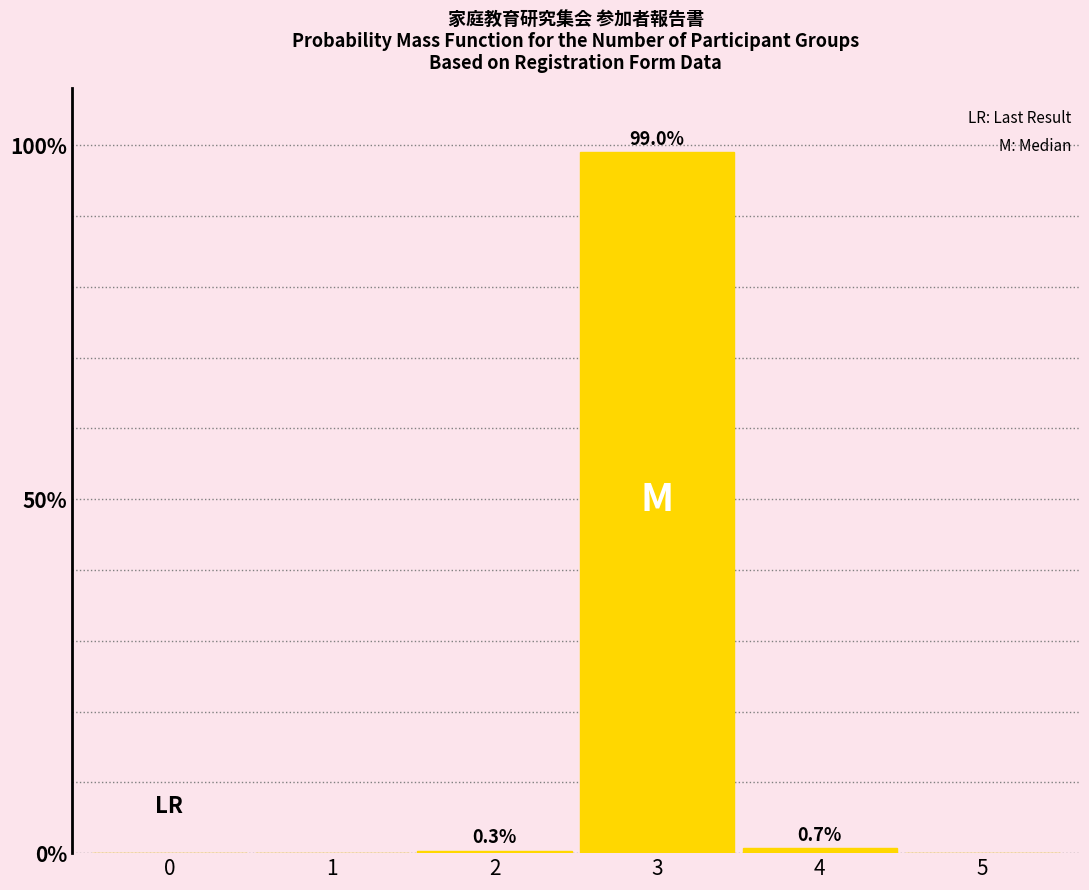

Reading right to left, extract all data points from this chart.

5=0.0	4=0.7	3=99.0	2=0.3	1=0.0	0=0.0